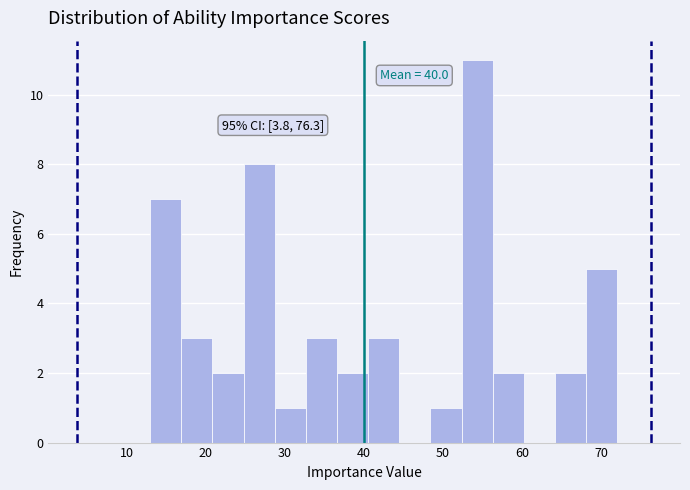

Read against the x-axis, roughly where is the centre of the tallest bar?

54